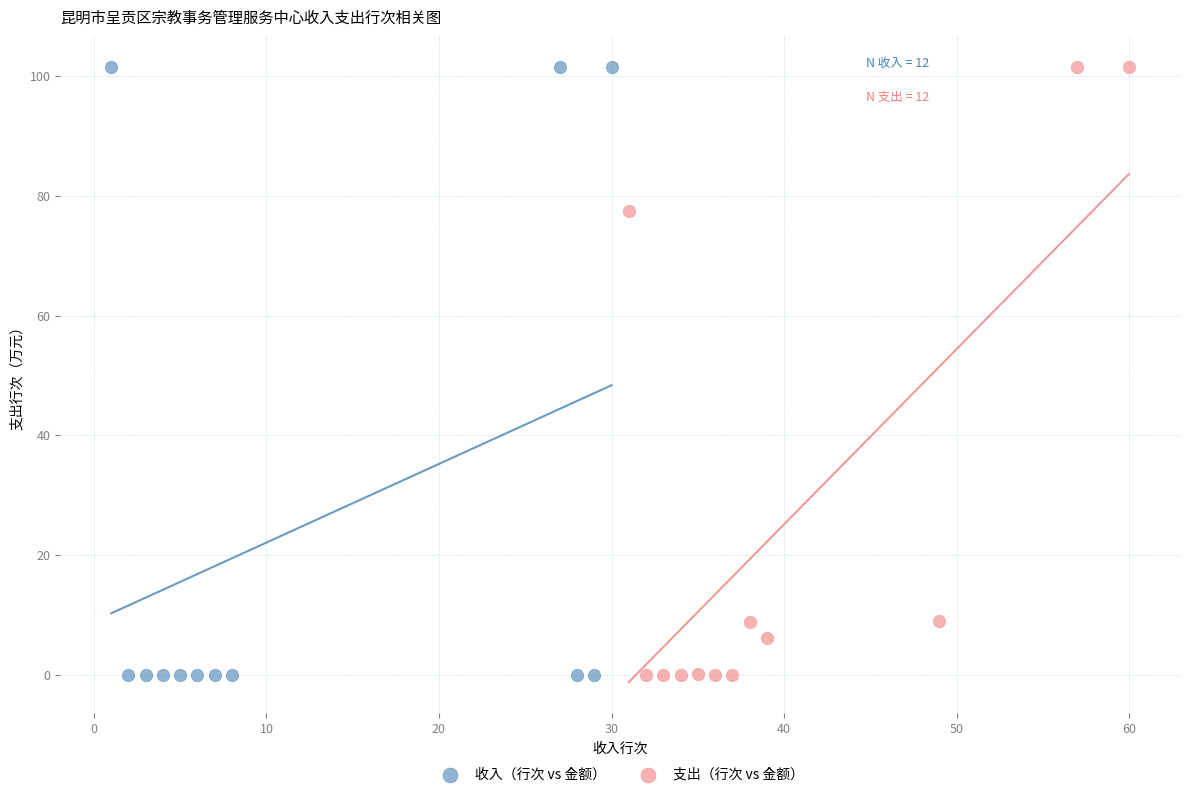

What are all the series names shown in the legend?

收入（行次 vs 金额）, 支出（行次 vs 金额）